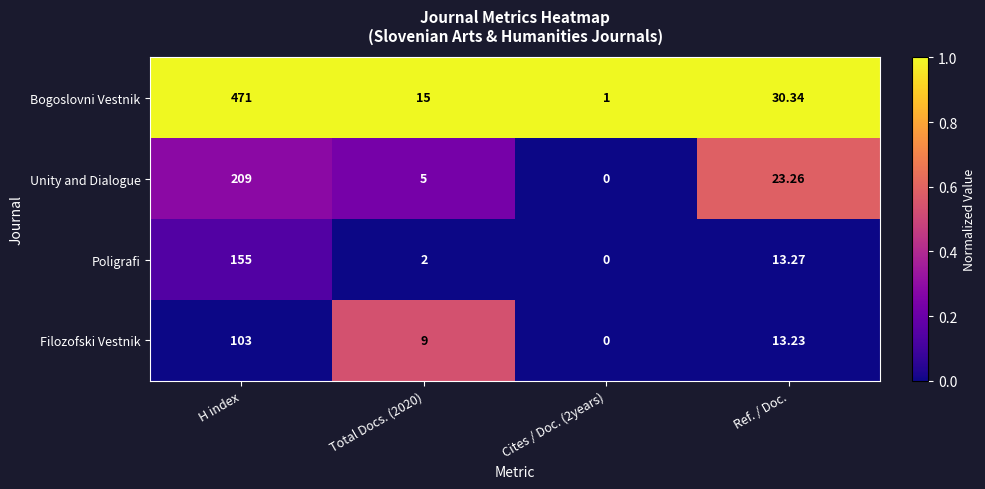

Between H index and Total Docs. (2020), which series saw the biggest shift?

Bogoslovni Vestnik